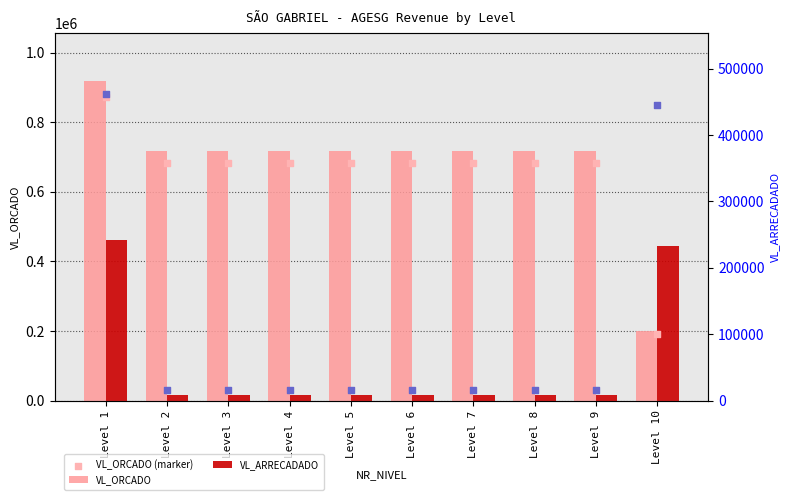

Is the value of VL_ARRECADADO (marker) at Level 2 greater than the value of VL_ORCADO (marker) at Level 3?

No